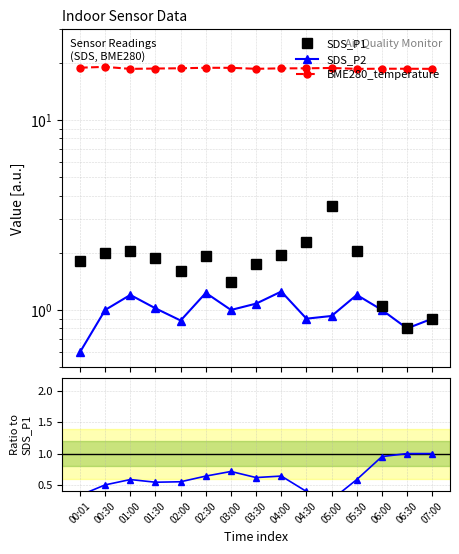

What is the sum of all SDS_P1 values?

27.0